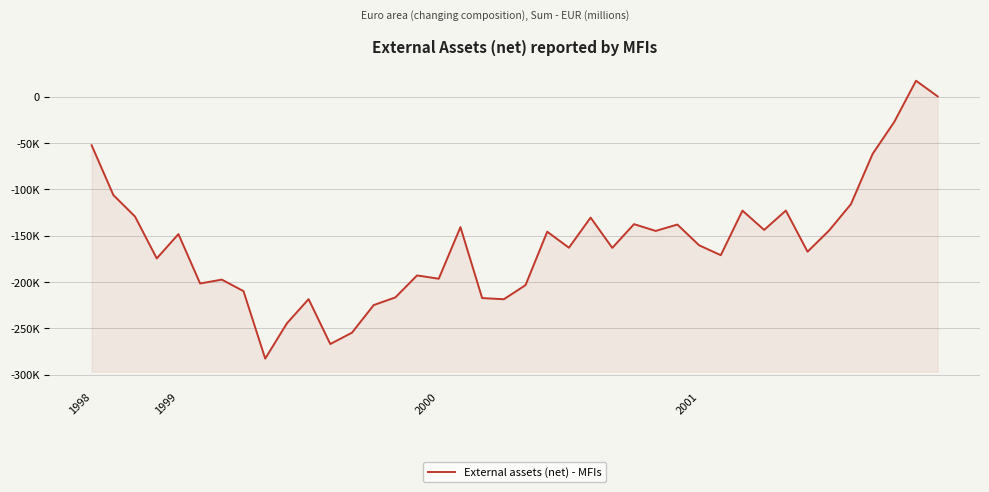

What is the label of the 29th point from the right?

11